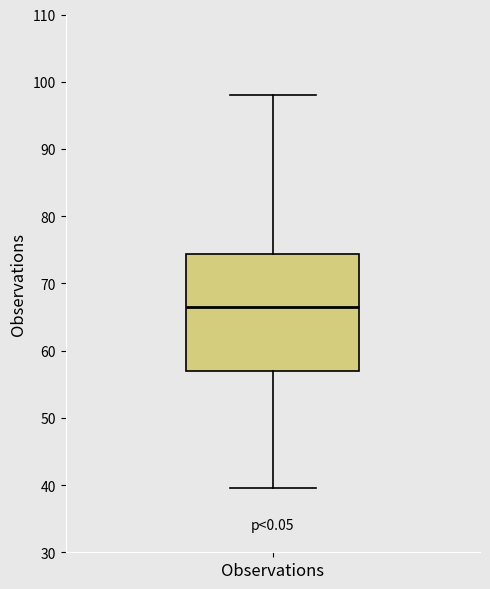

Transcribe this box plot: give where the median line is, the range the box spans, and where the two whiskers end, as read against the y-axis. The values are not printed on the chart, so give them approximately, as read against the axis.

median 66, box 57 to 74, whiskers 40 to 98